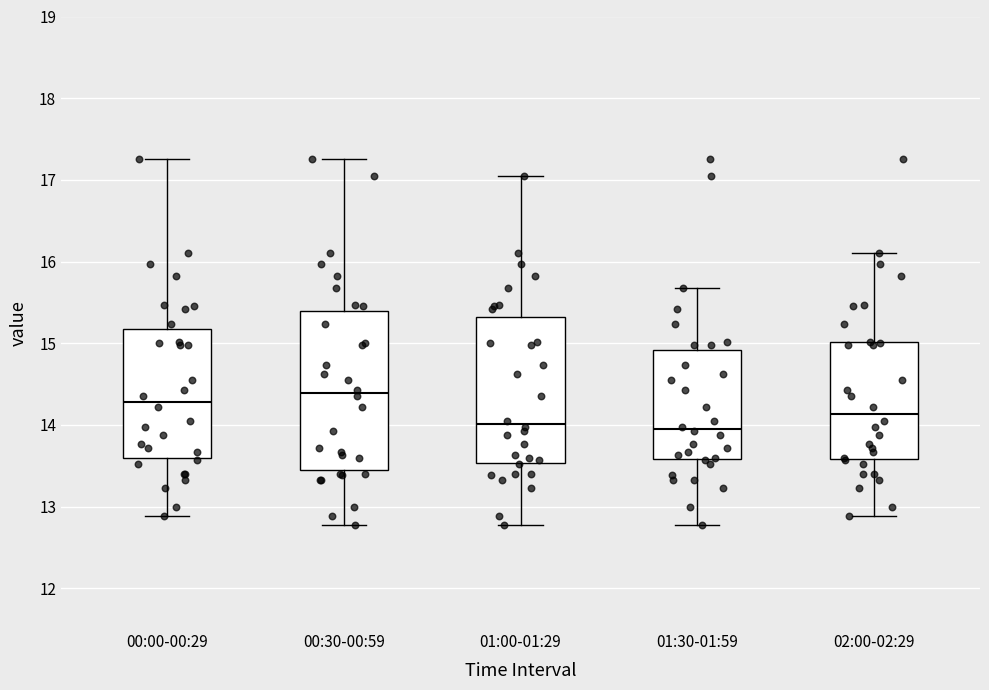

Where is the lower edge of the box for 01:00-01:29 on the y-axis? The values are not printed on the chart, so give them approximately, as read against the axis.

13.5